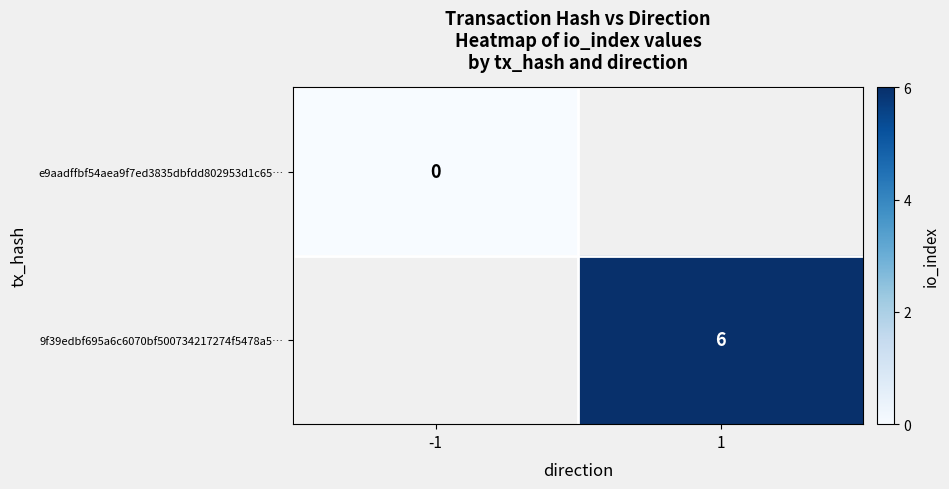

At how many categories does at least one series exceed 2?

1